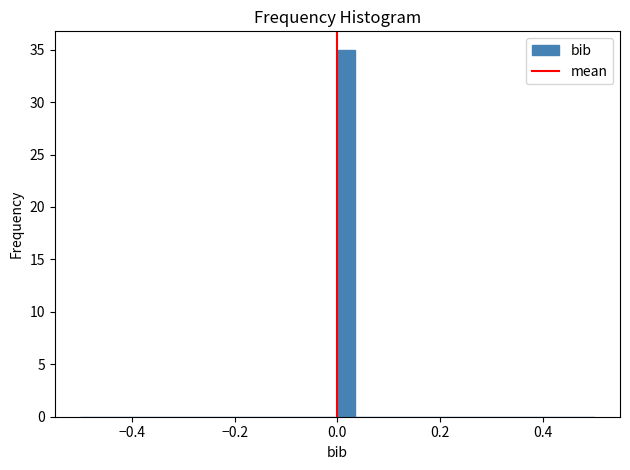

Read against the x-axis, roughly where is the centre of the tallest bar?

0.02